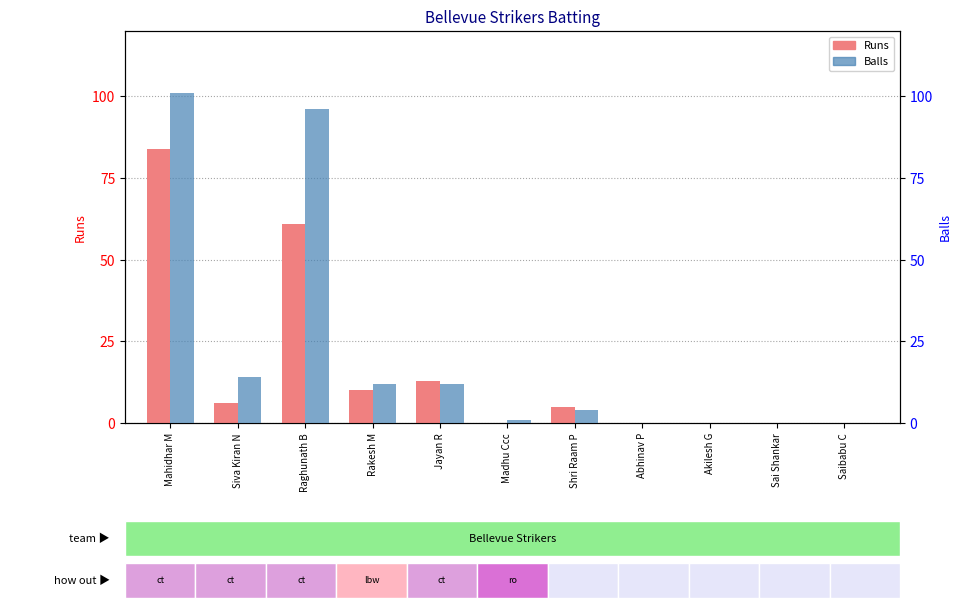

What is the approximate value of Balls at Siva Kiran N?

14